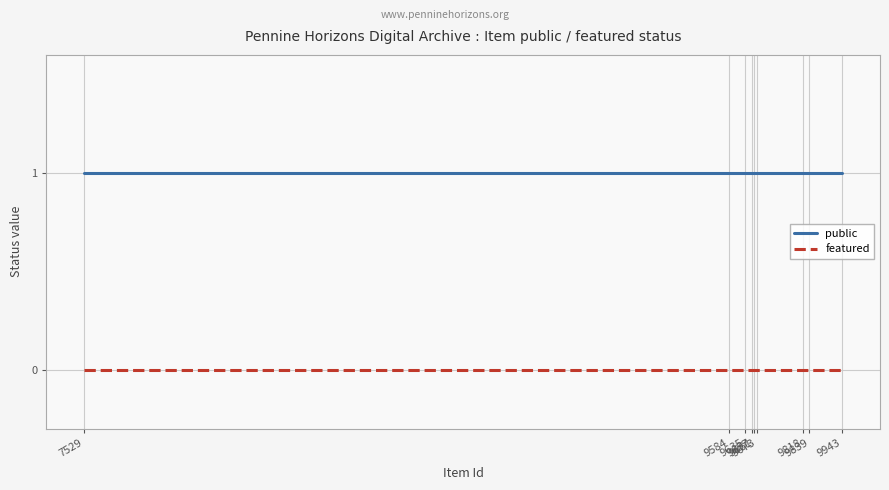

List the series in order of their overall mean, lowest first.

featured, public